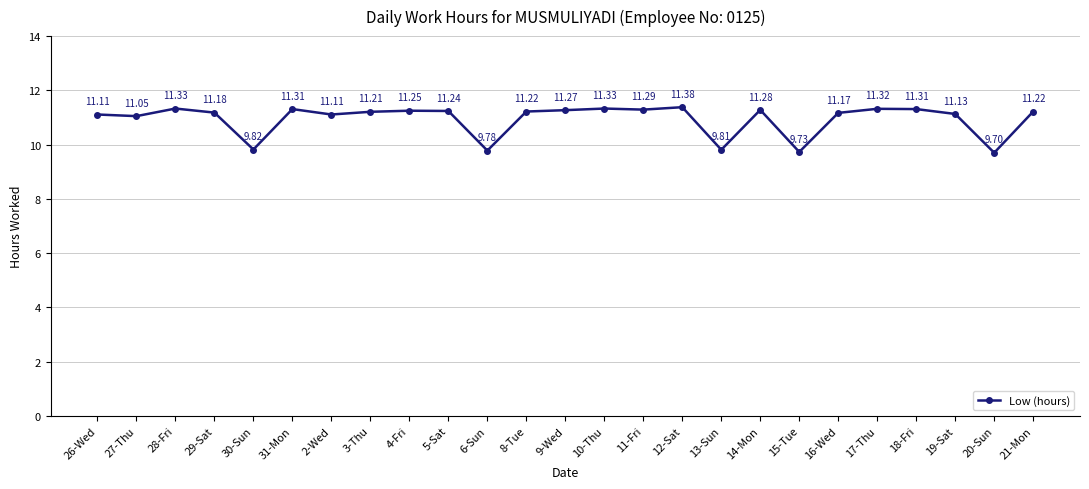

Which has a higher value, 8-Tue or 18-Fri?

18-Fri